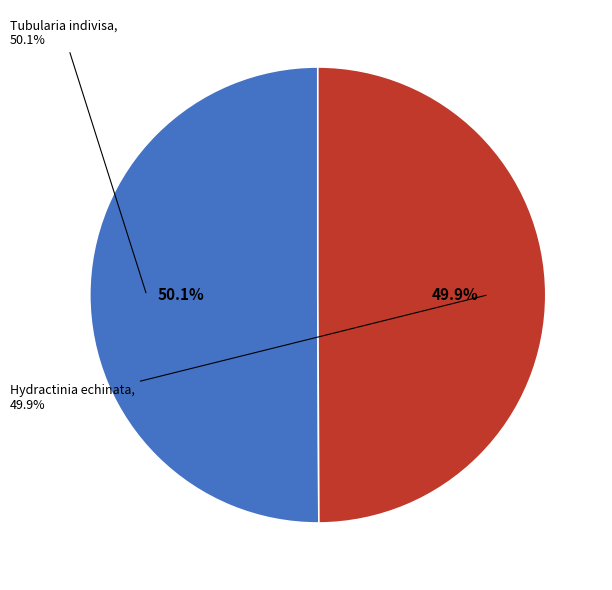

How many slices are in this pie chart?

2